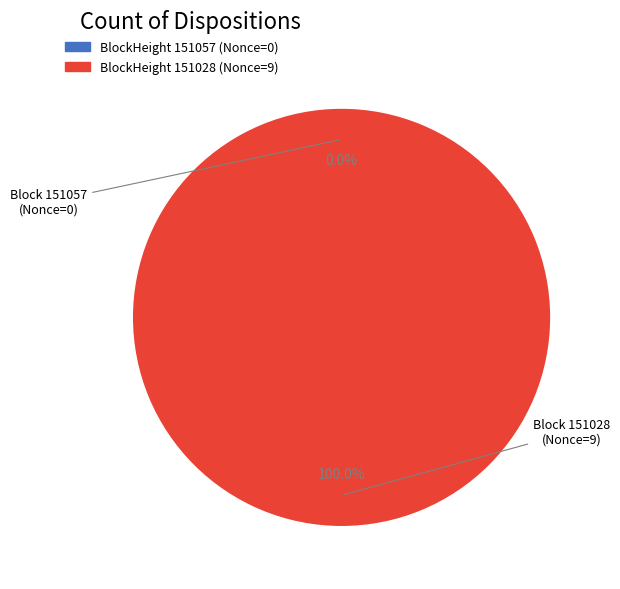

Is the sum of 151057 and 151028 greater than half?

Yes